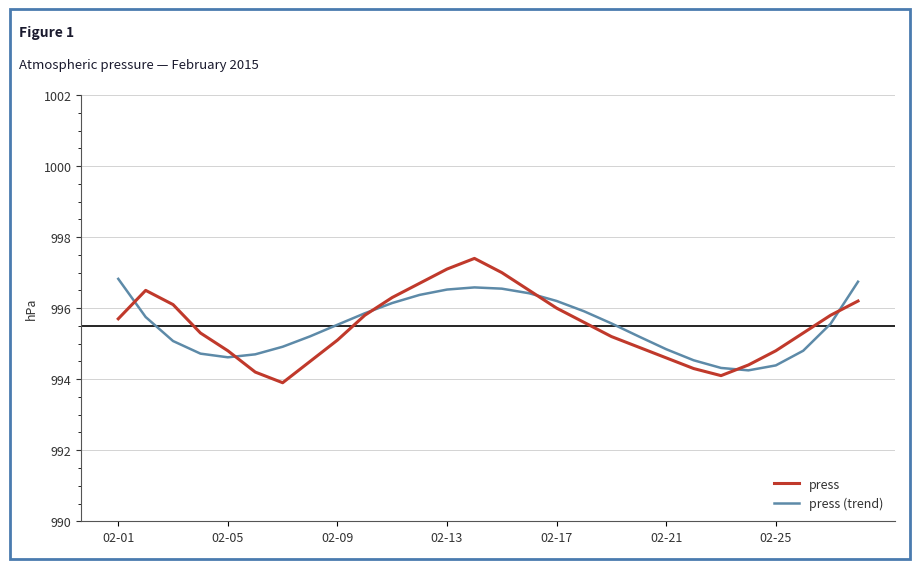

Which series has the widest spread of values?

press